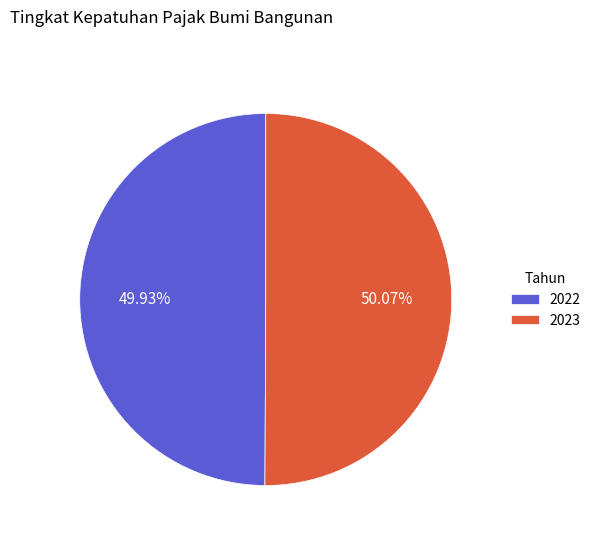

What percentage is the 2023 slice, to the nearest percent?

50%